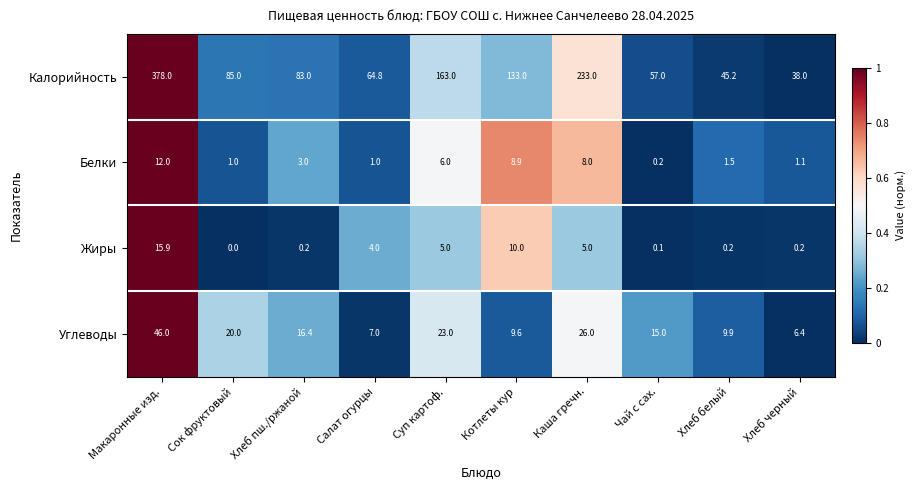

The Жиры series shows 4.0 at Салат огурцы. True or false?

True